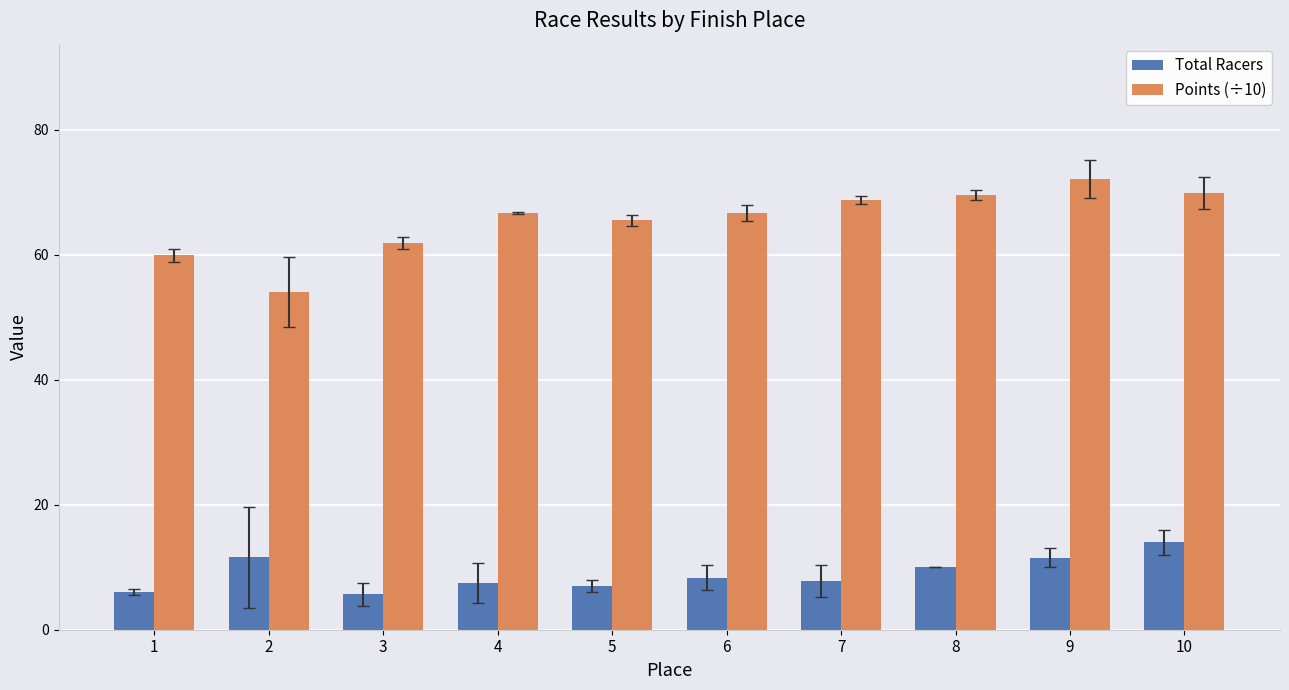

How many values in the Points (÷10) series exceed 66?

6